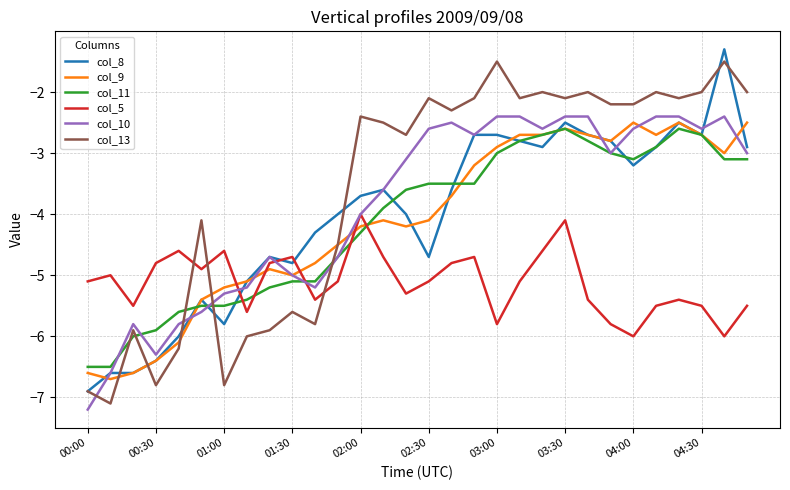

What is the maximum value shown in the chart?

-1.3